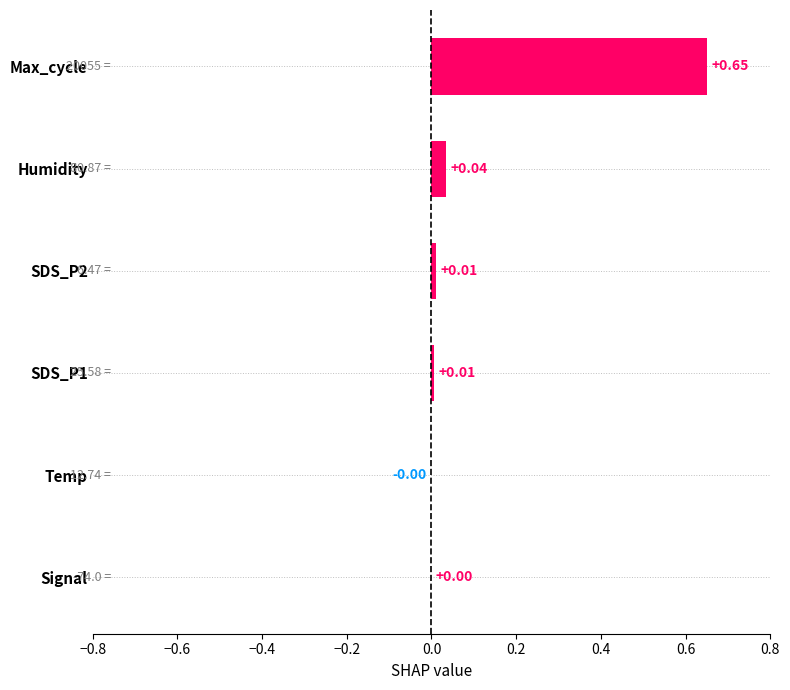

Which has a higher value, Max_cycle or Temp?

Max_cycle